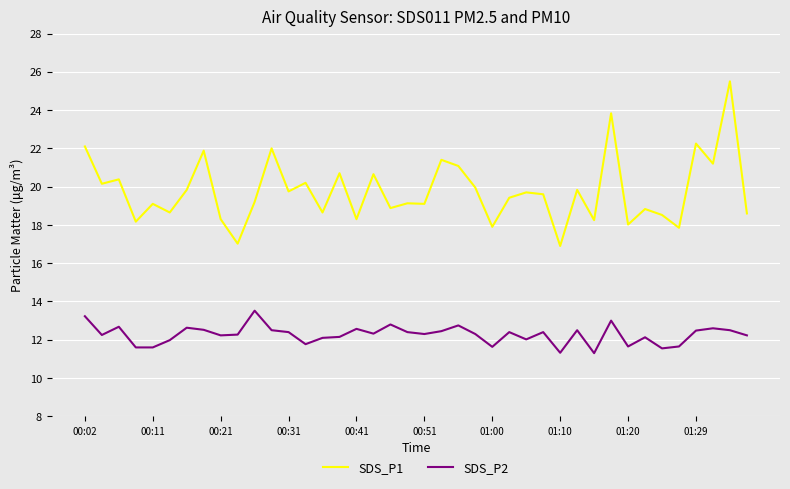

True or false: SDS_P2 has more than 0 points higher than both neighbors.

True